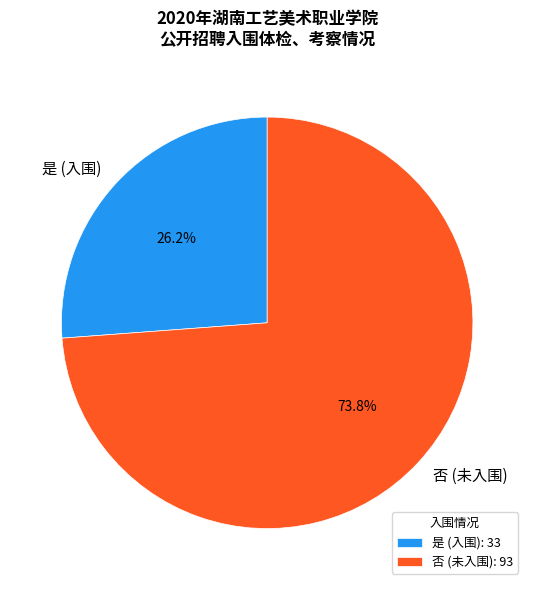

Rank the categories by value from lowest to highest.

是, 否